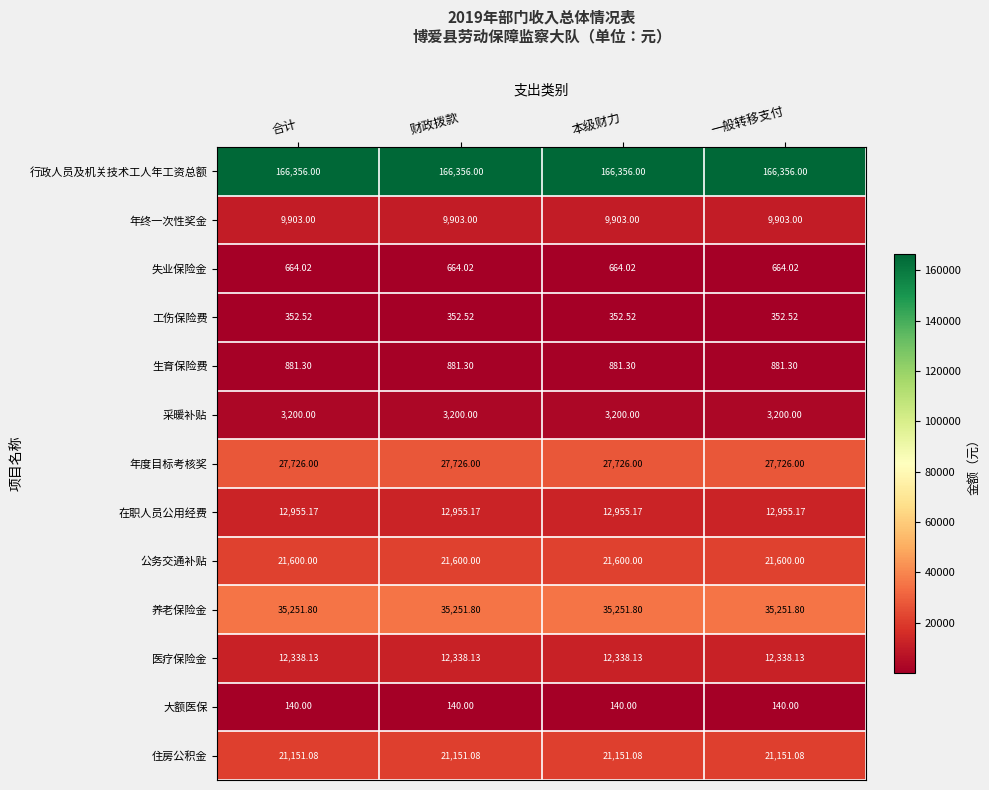

Is the value of 失业保险金 at 合计 greater than the value of 养老保险金 at 本级财力?

No